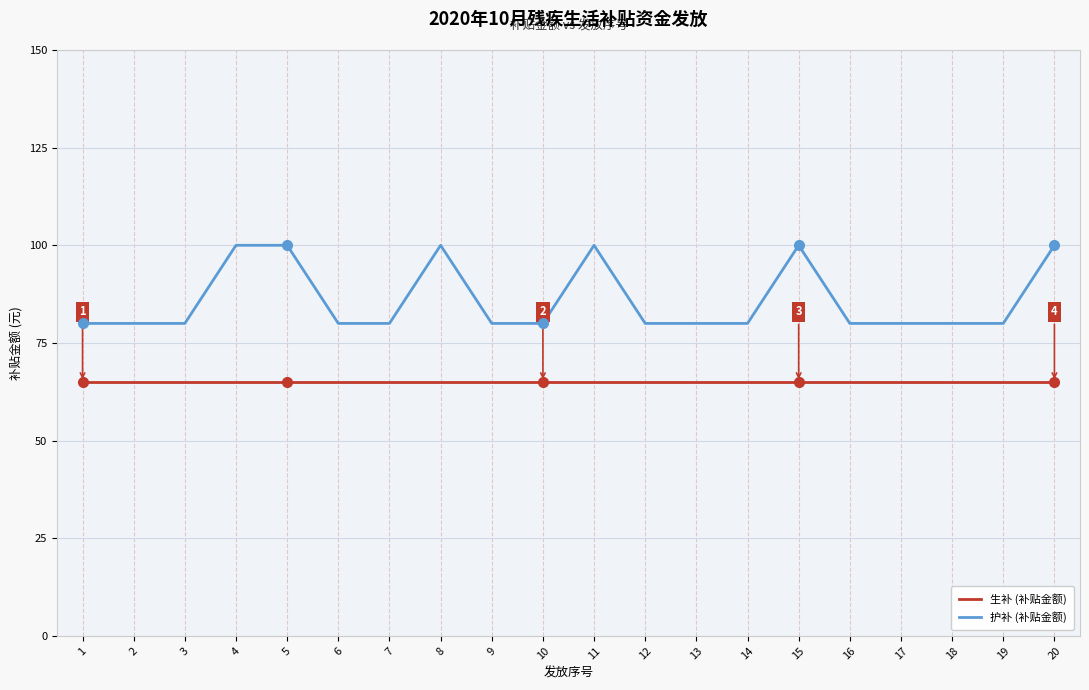

Which series has the largest total across all categories?

护补 (补贴金额)